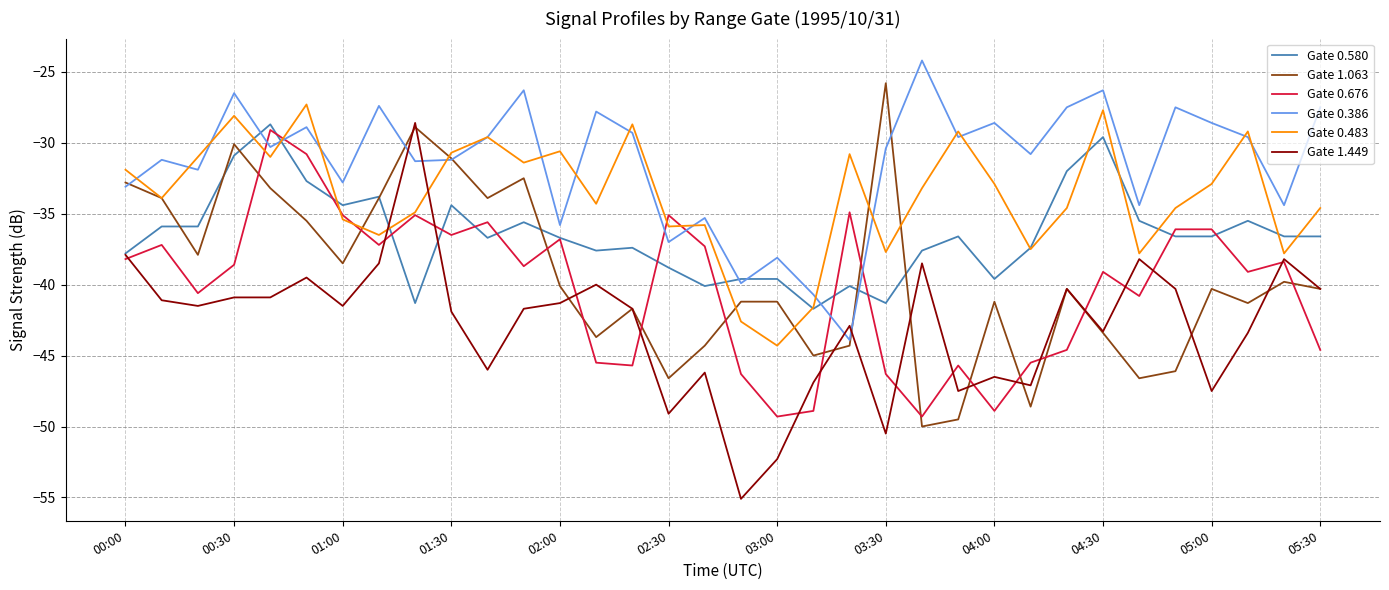

True or false: Gate 0.676 and Gate 1.063 cross at least once.

True